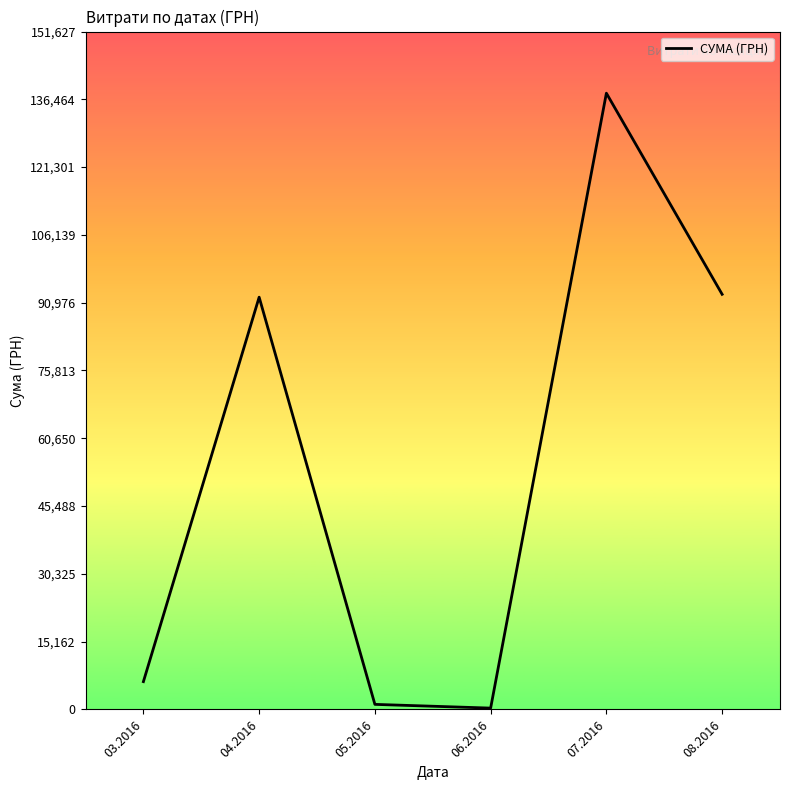

Which has a higher value, 08.2016 or 06.2016?

08.2016